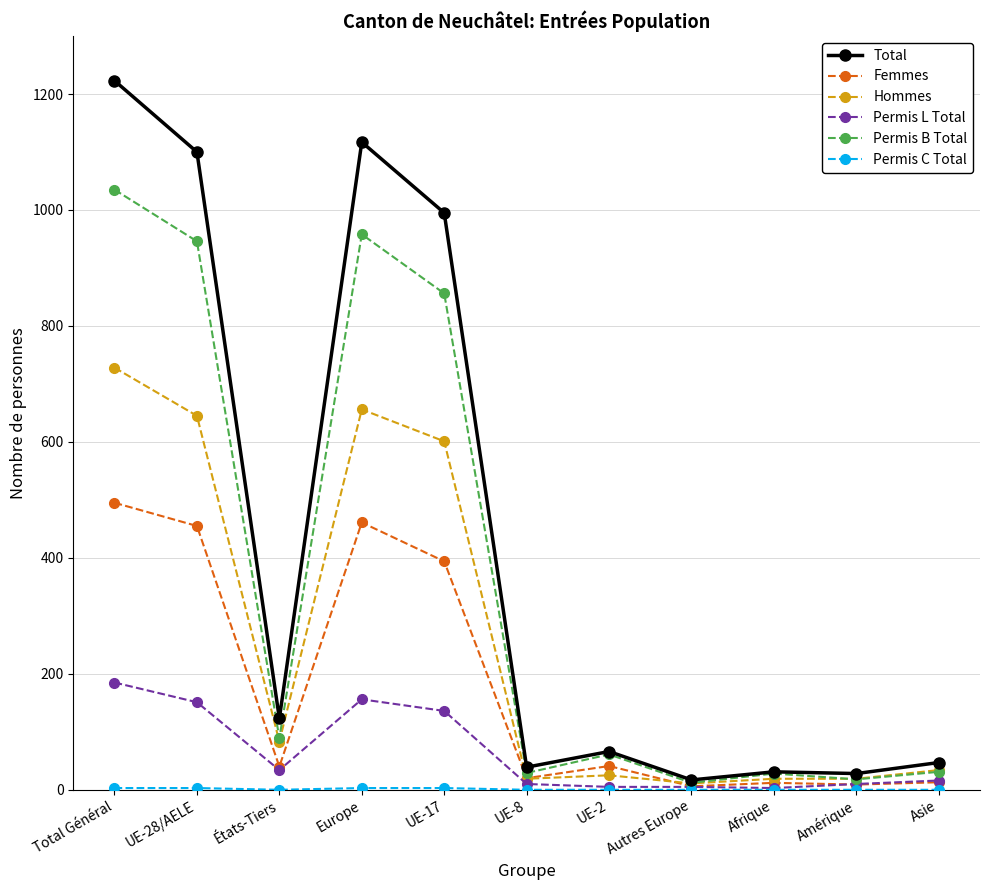

Which series ends up on top after the final intersection of Hommes and Permis B Total?

Hommes